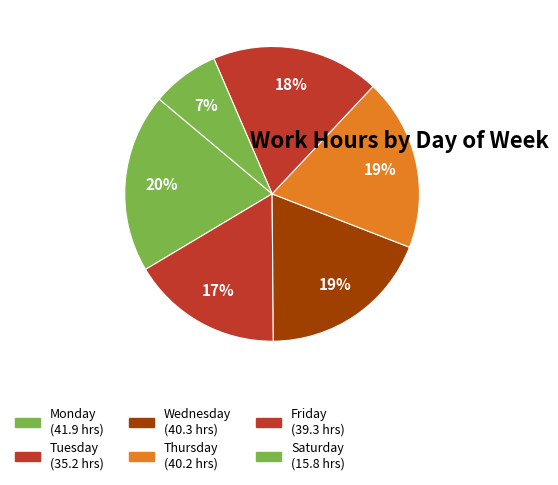

How many slices are in this pie chart?

6